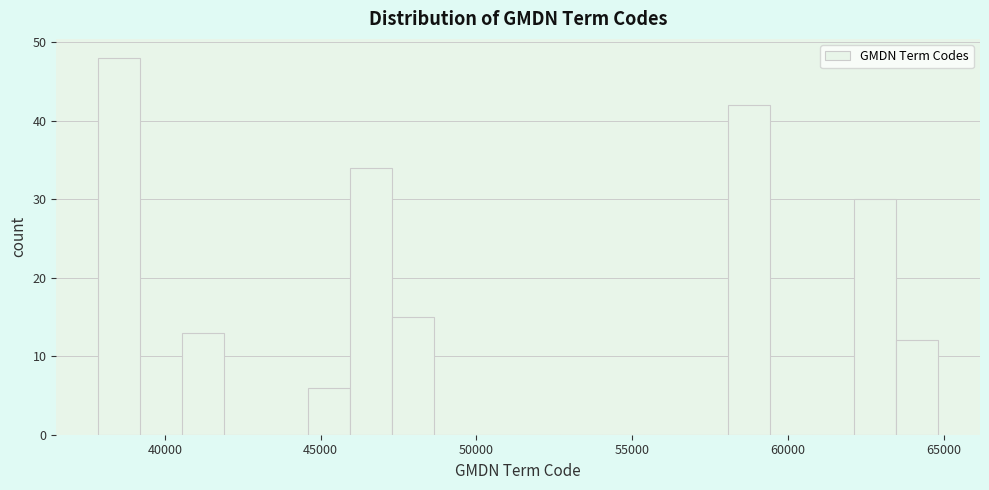

Around what value on the x-axis is the tallest bar? Give the approximate position of its centre, as read against the axis.

38500